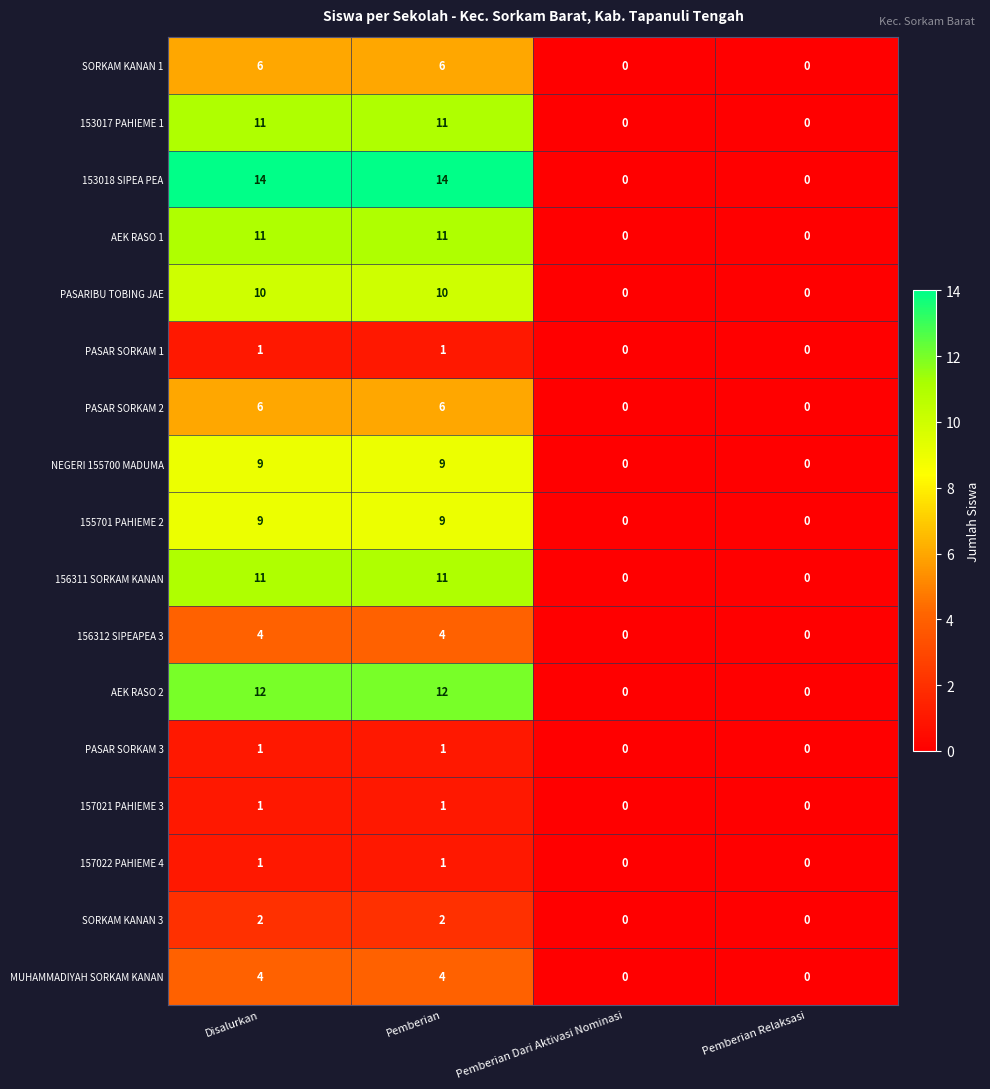

How many 153018 SIPEA PEA values are between 0 and 14?

4